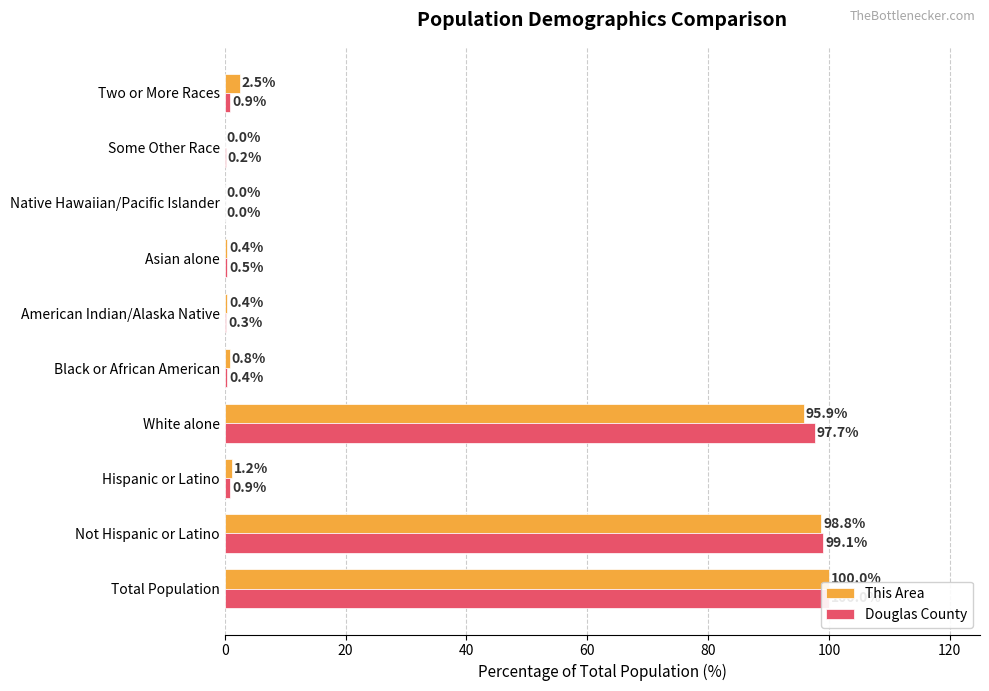

Which series has the largest range (max minus min)?

This Area